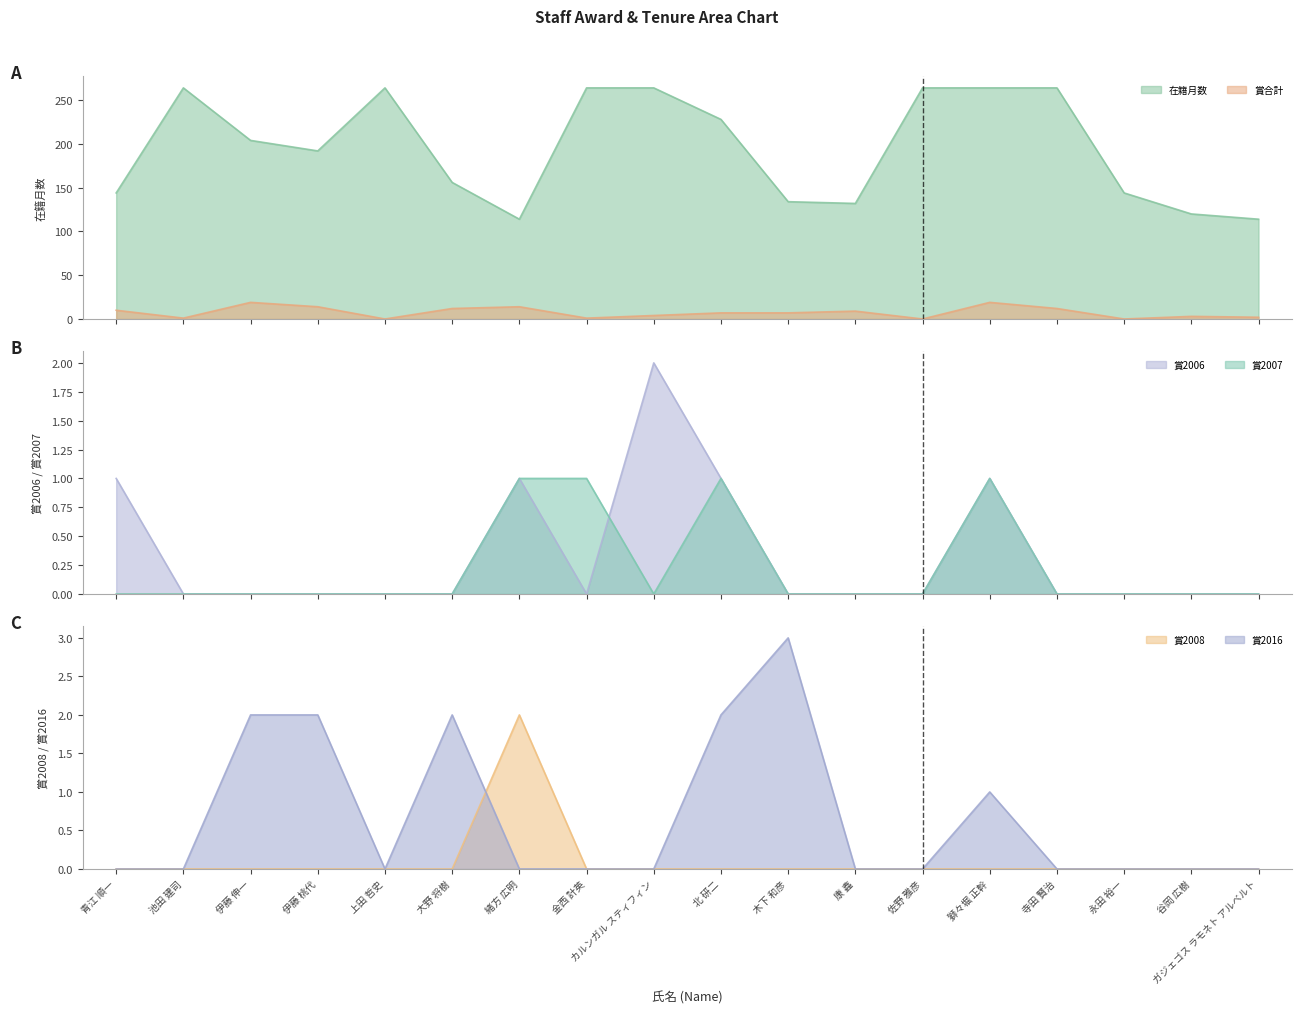

Which series has the largest total across all categories?

在籍月数 line